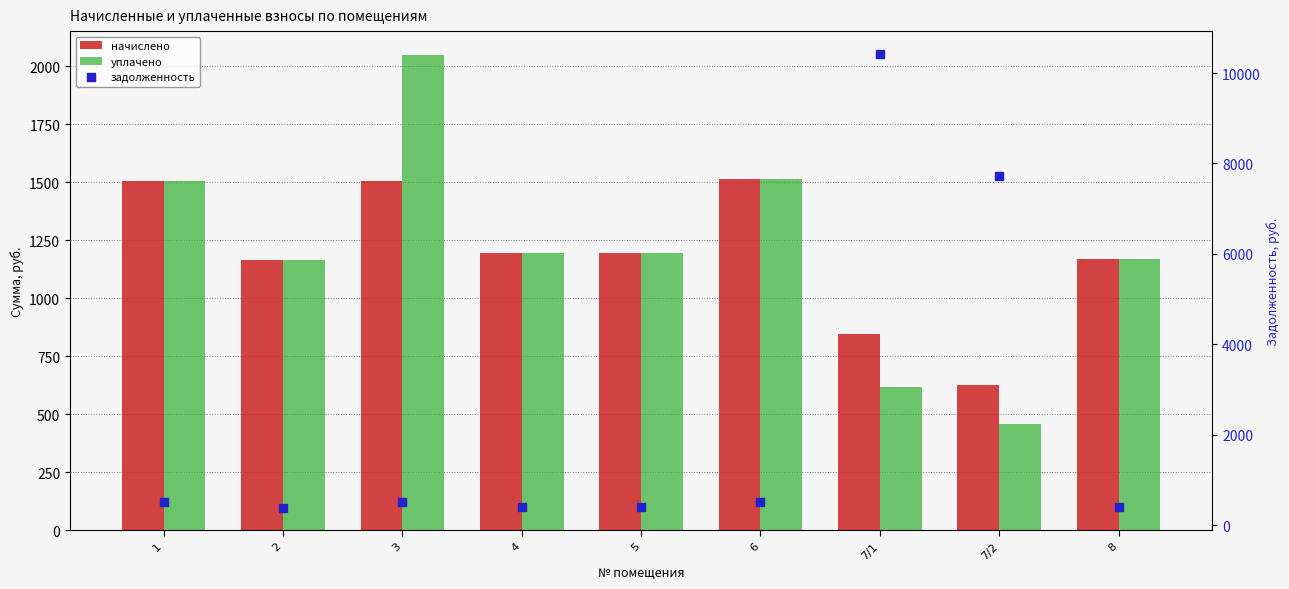

Which series has the largest Y range (max minus min)?

задолженность